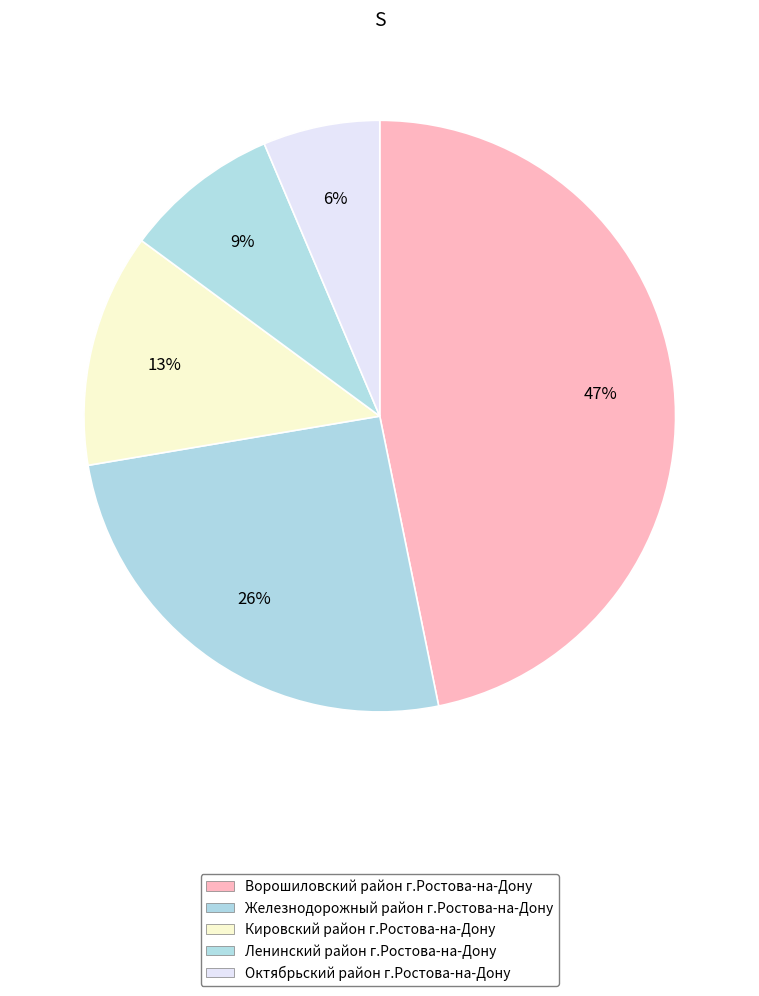

What percentage is the Кировский район г.Ростова-на-Дону slice, to the nearest percent?

13%